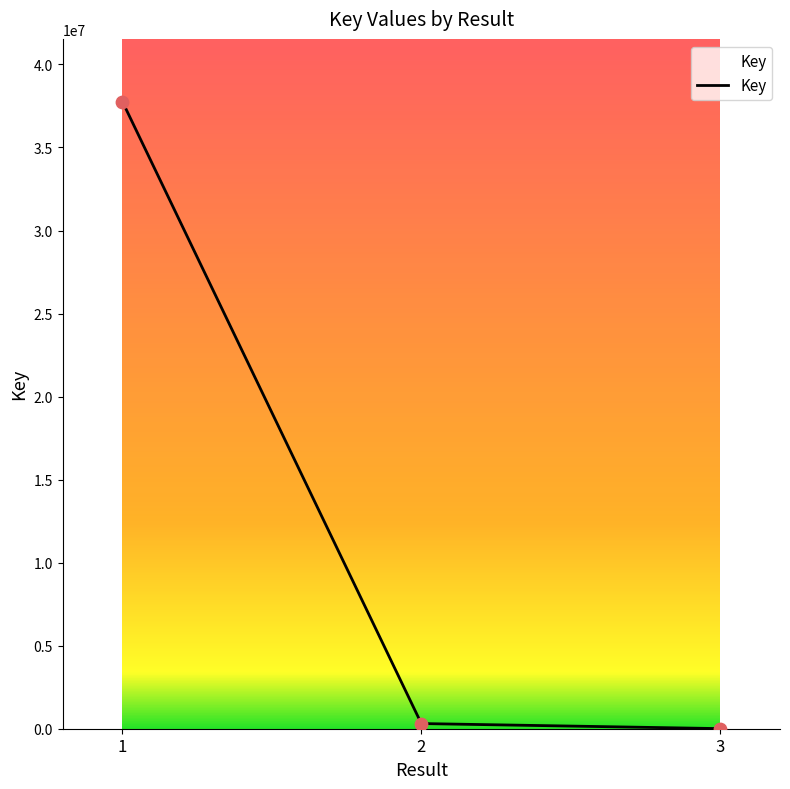

What is the change in value from 2 to 3?

-304754